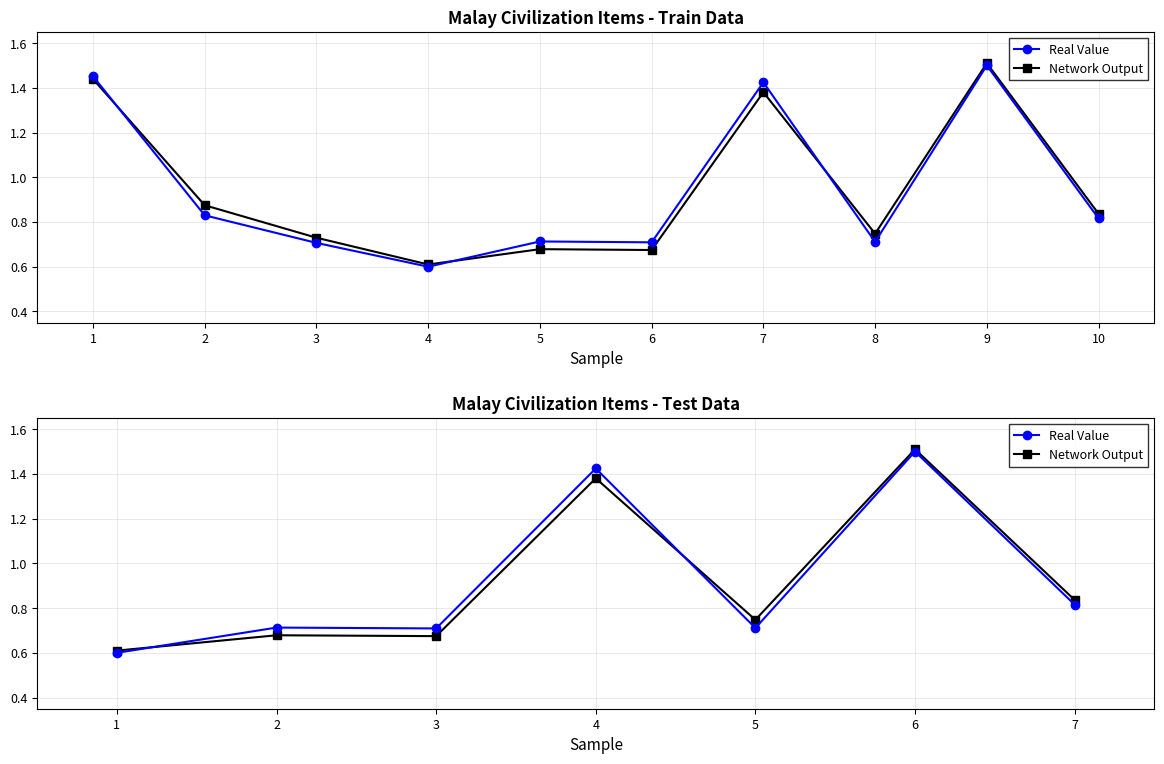

Is the value of Network Output at 1 greater than the value of Real Value at 4?

No